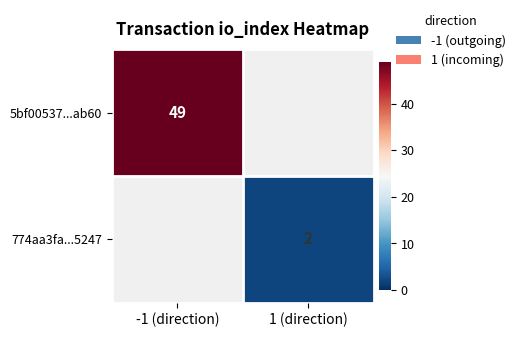

The 5bf00537...ab60 series shows 33 at -1 (direction). True or false?

False